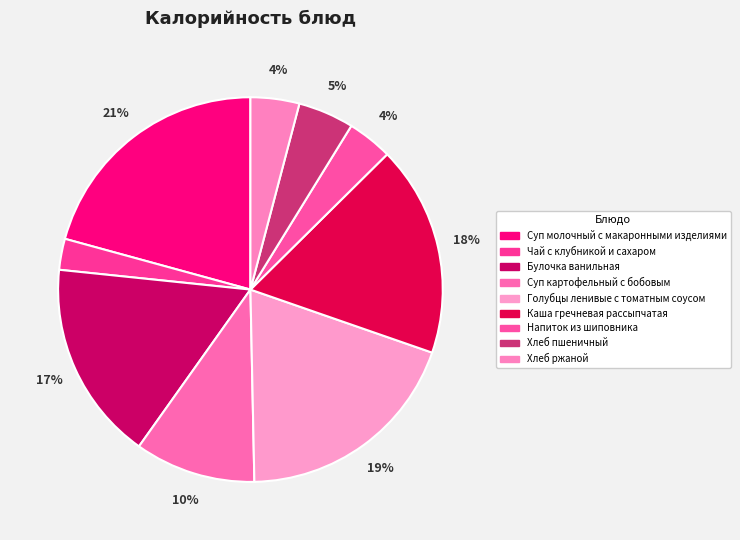

Rank the categories by value from lowest to highest.

Чай с клубникой и сахаром, Напиток из шиповника, Хлеб ржаной, Хлеб пшеничный, Суп картофельный с бобовым, Булочка ванильная, Каша гречневая рассыпчатая, Голубцы ленивые с томатным соусом, Суп молочный с макаронными изделиями